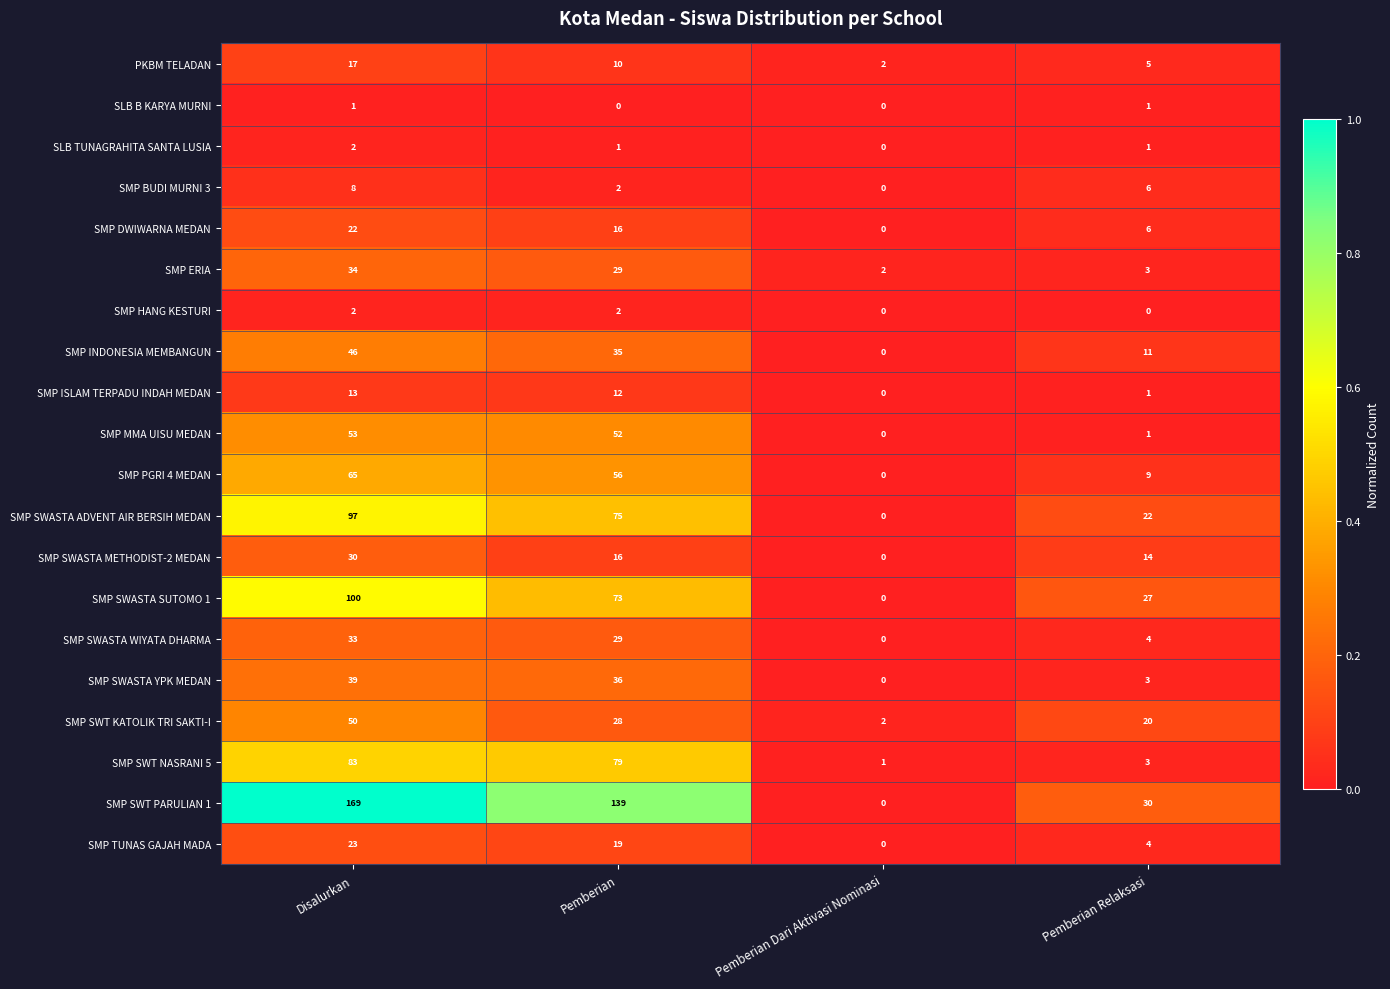

What is the difference between the SMP BUDI MURNI 3 values at Pemberian Relaksasi and Pemberian?

4